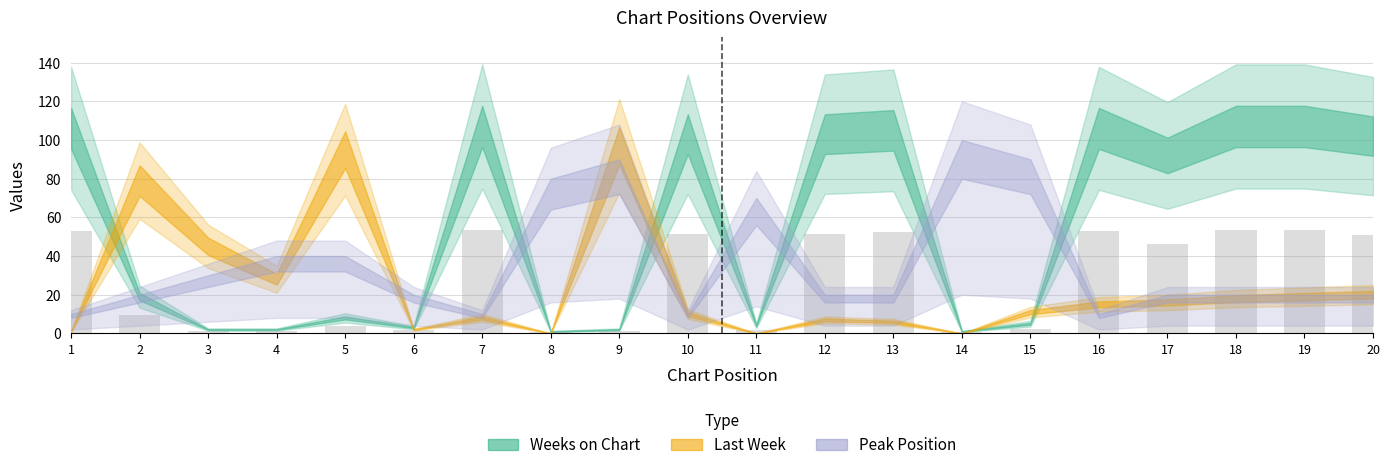

What is the greatest value displayed?

53.5